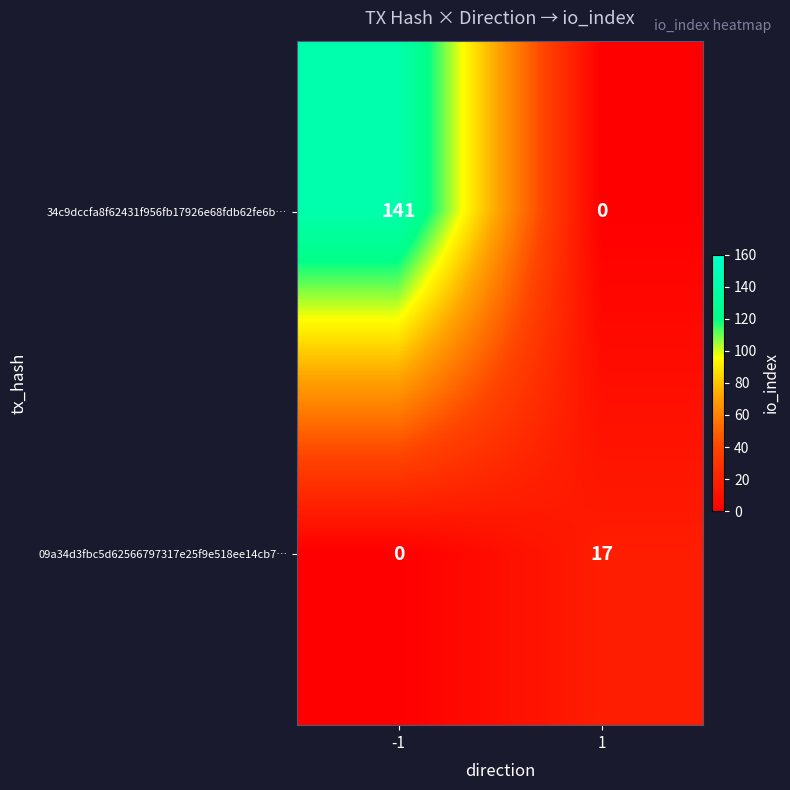

List the labels in order of 34c9dccfa8f62431f956fb17926e68fdb62fe6b… value, smallest first.

1, -1